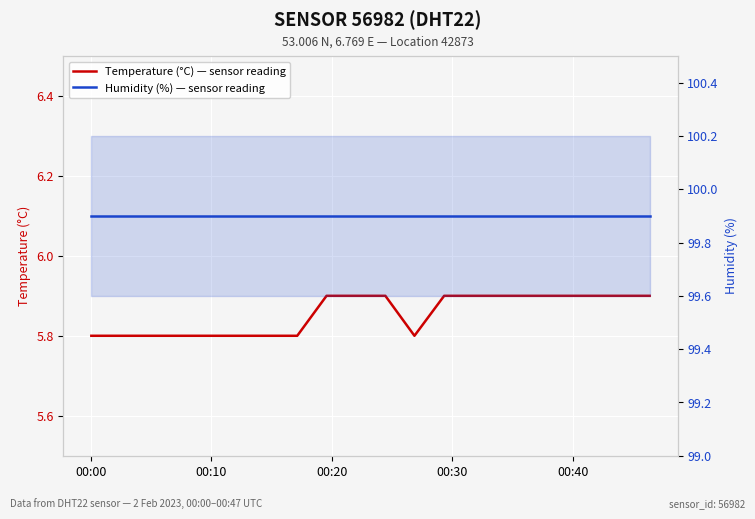

How many categories are shown in the chart?

20